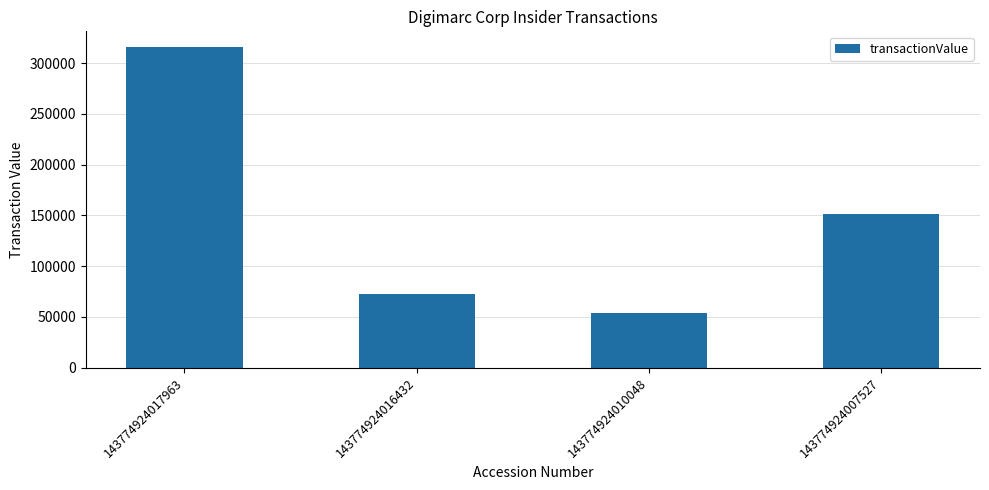

Is it true that the value at 143774924016432 is 72060?

True